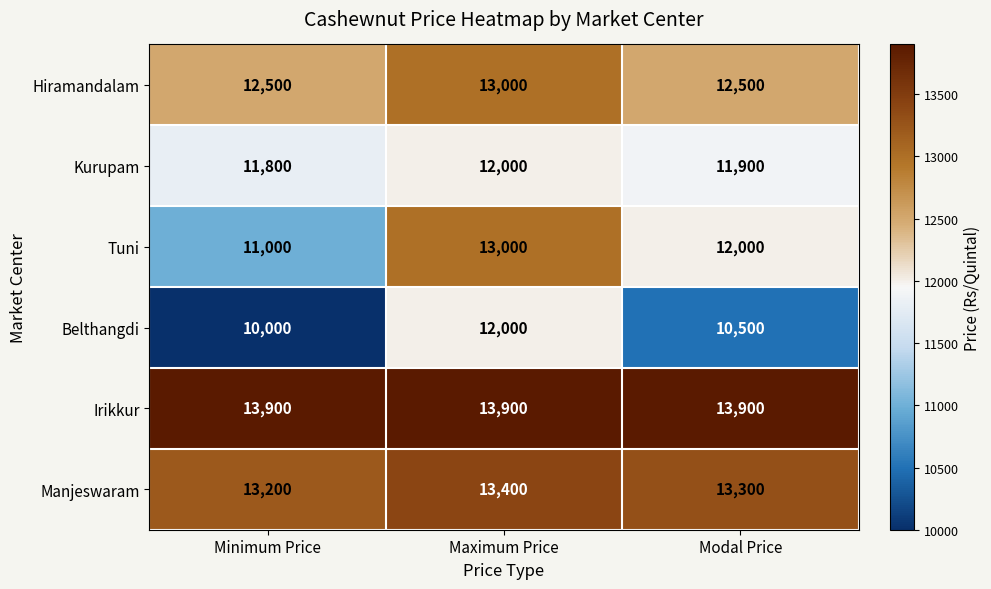

What is the difference between the highest and lowest values at Minimum Price?

3900